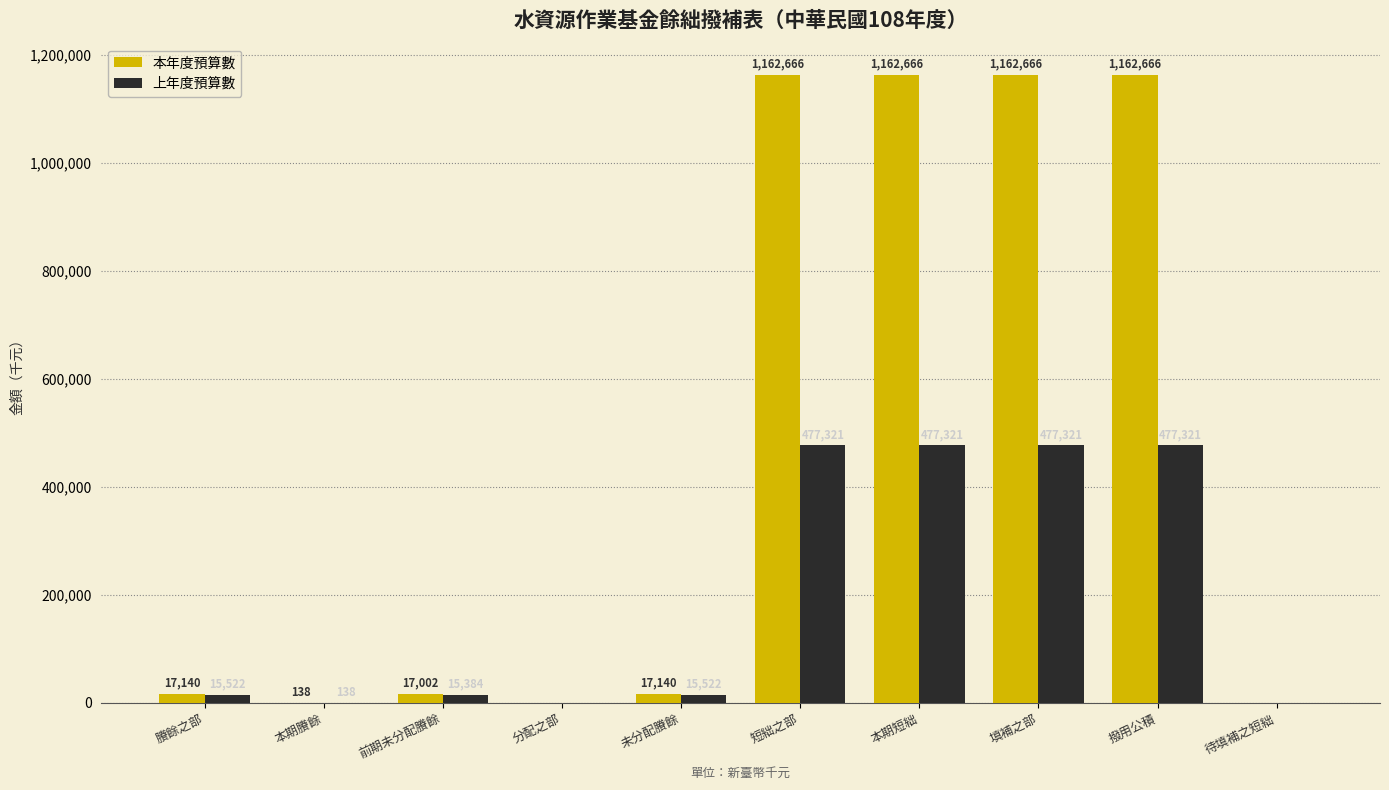

What is the maximum value for 上年度預算數?

477321